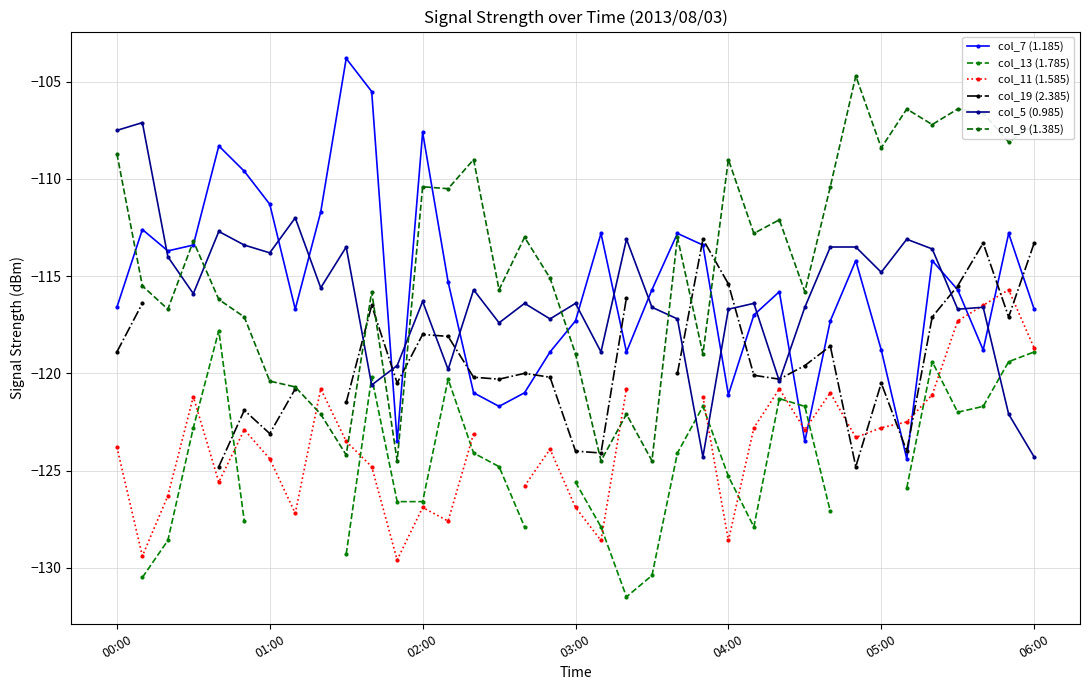

True or false: col_5 (0.985) and col_19 (2.385) intersect in this chart.

True